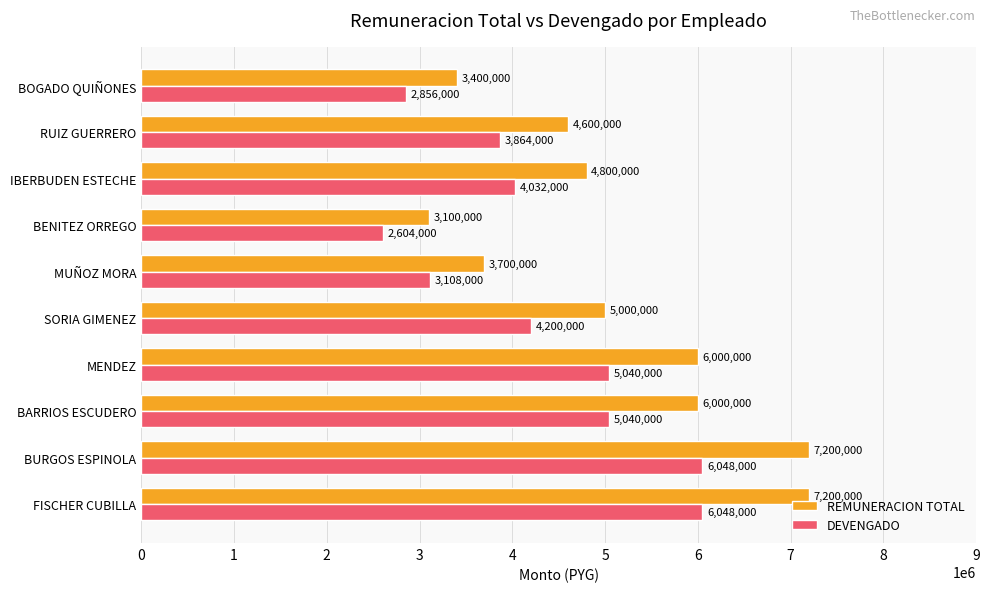

List the series in order of their overall mean, lowest first.

DEVENGADO, REMUNERACION TOTAL